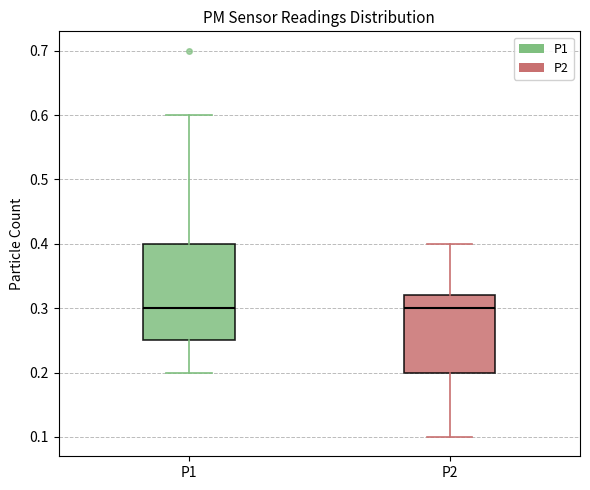

Reading left to right, read every box against the y-axis: the position of its median line, the range the box covers, and the ends of its whiskers. The values are not printed on the chart, so give them approximately, as read against the axis.

P1: median 0.30, box 0.25 to 0.40, whiskers 0.20 to 0.60
P2: median 0.30, box 0.20 to 0.32, whiskers 0.10 to 0.40